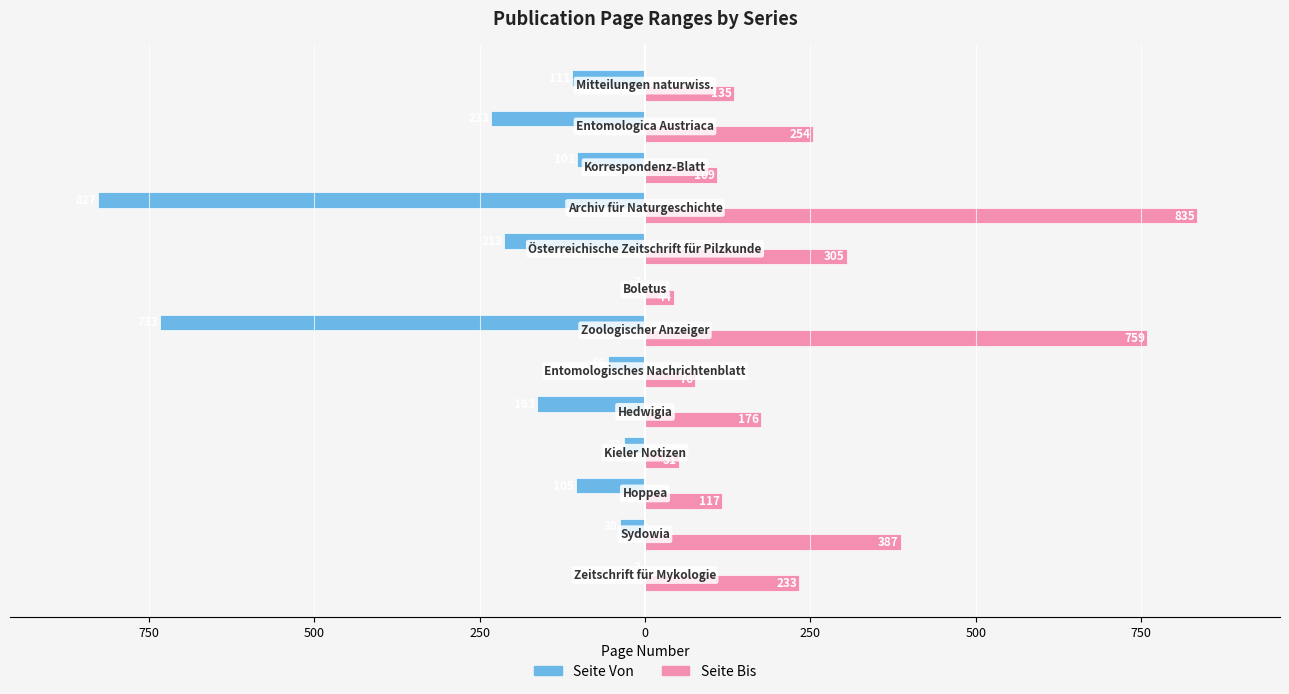

What are all the series names shown in the legend?

Seite Von, Seite Bis